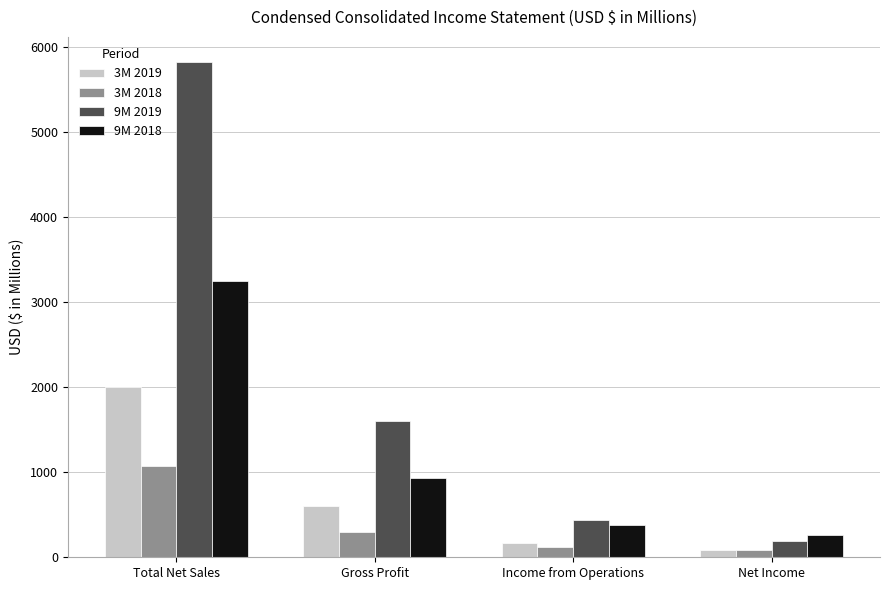

The value of 9M 2018 at Total Net Sales is 1833.5. True or false?

False